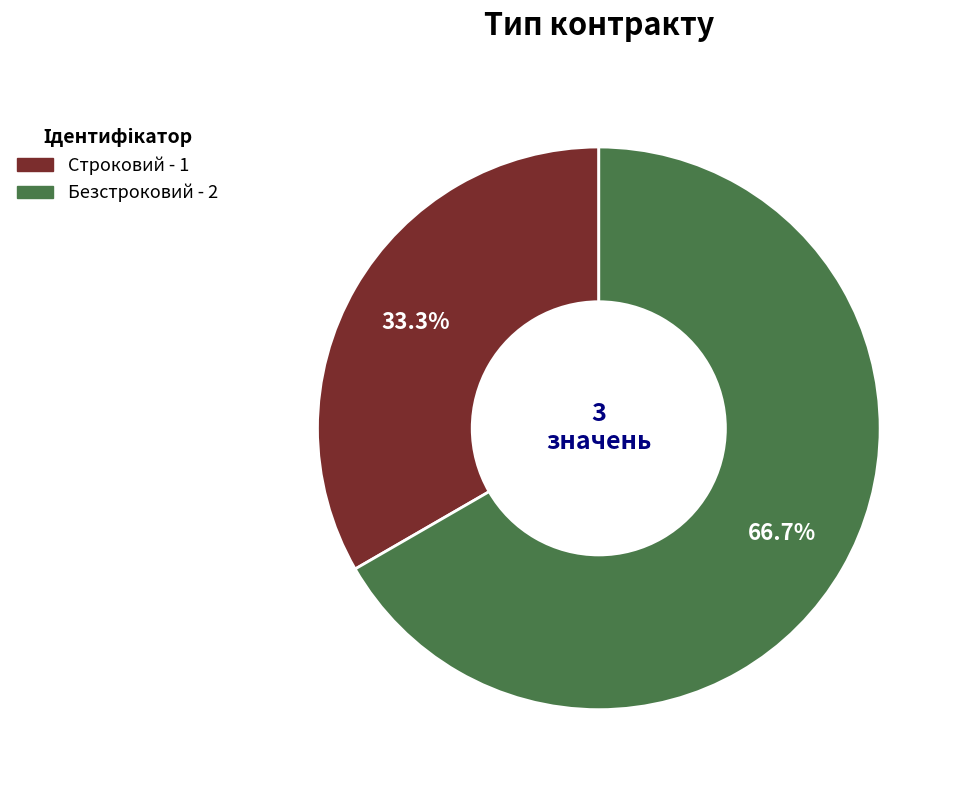

What is the majority slice?

Безстроковий